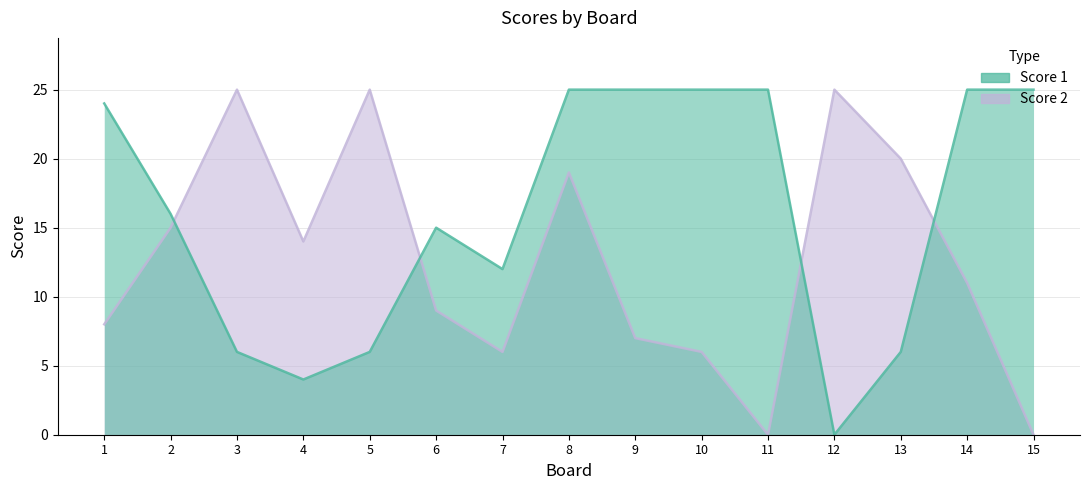

Which series has the largest total across all categories?

Score 1